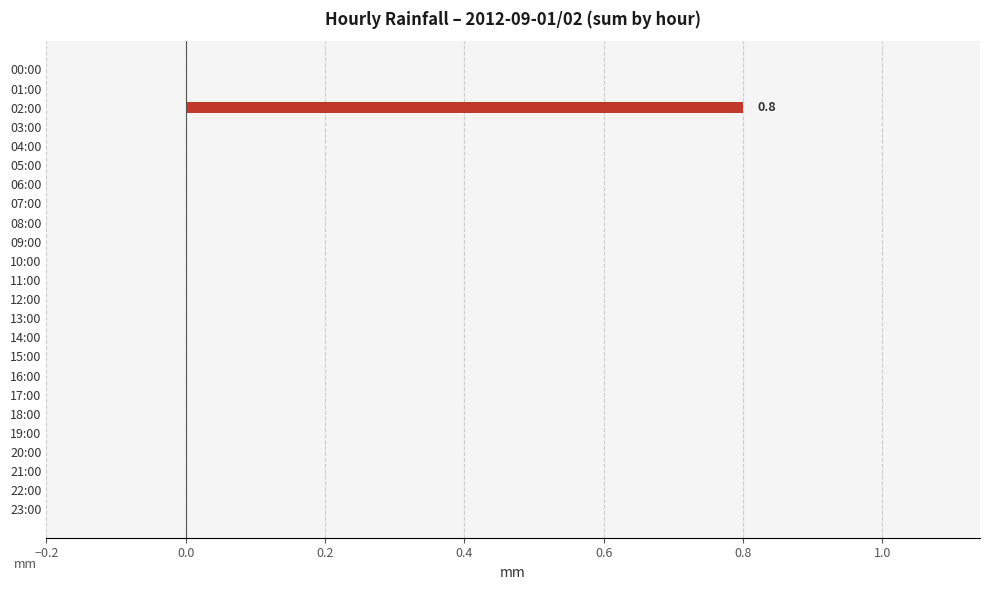

What is the maximum value shown in the chart?

0.8